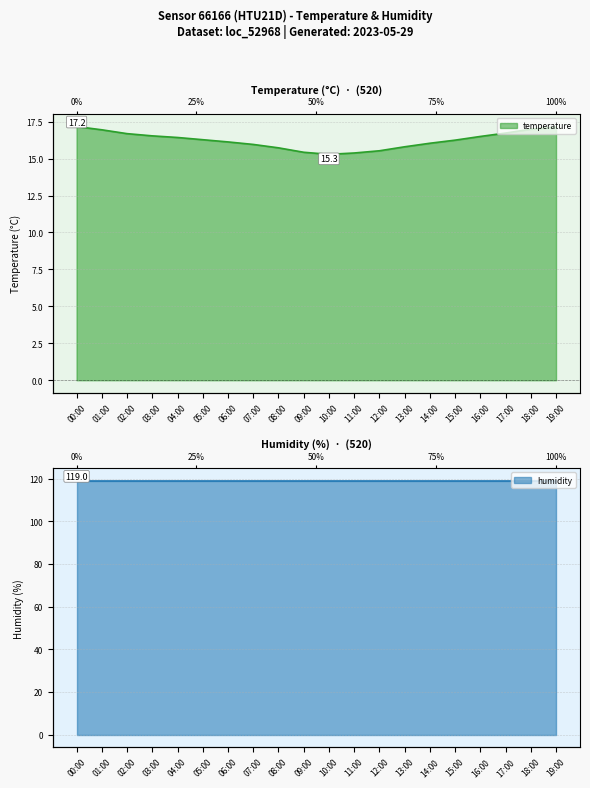

What is the change in value from 04:00 to 14:00?

-0.4